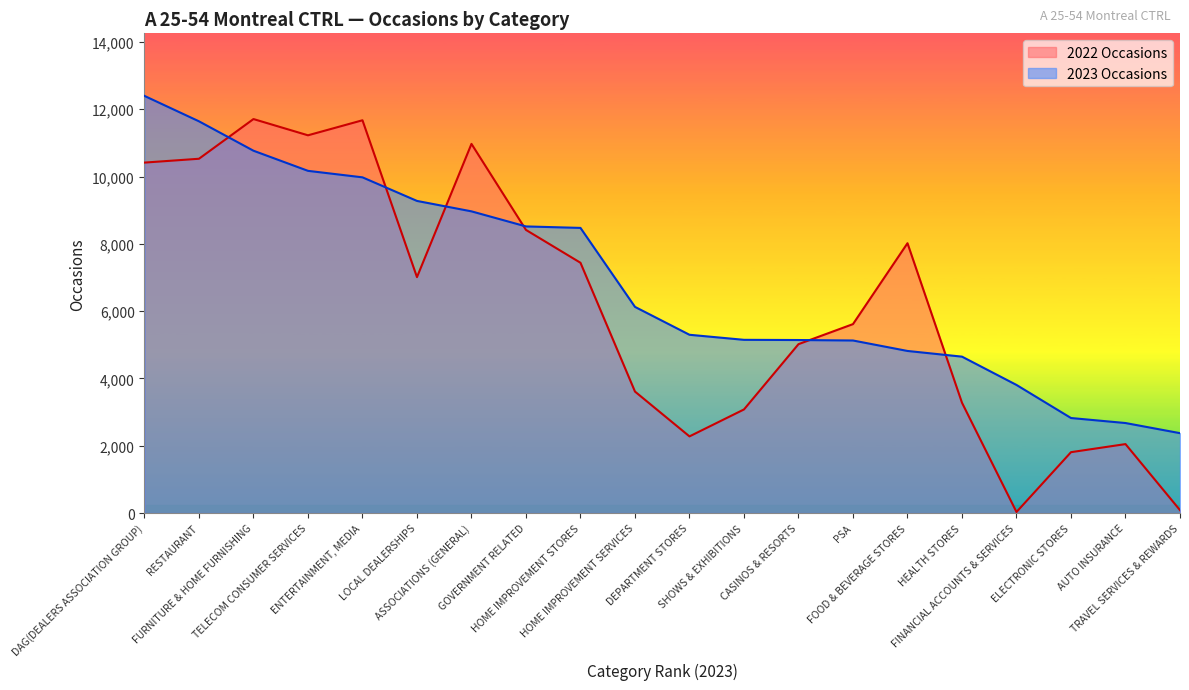

List the series in order of their peak value, lowest first.

2022 Occasions, 2023 Occasions